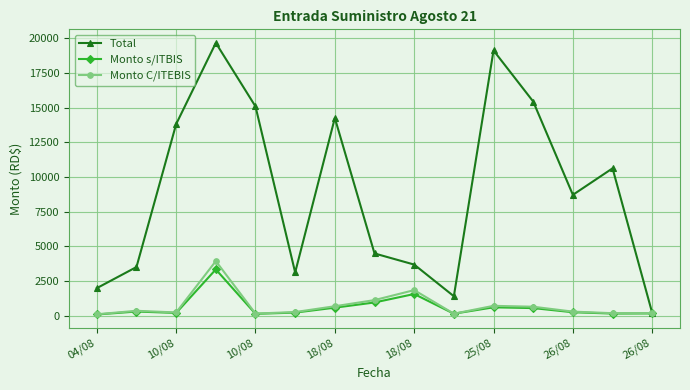

What is the maximum value for Monto s/ITBIS?

3332.3